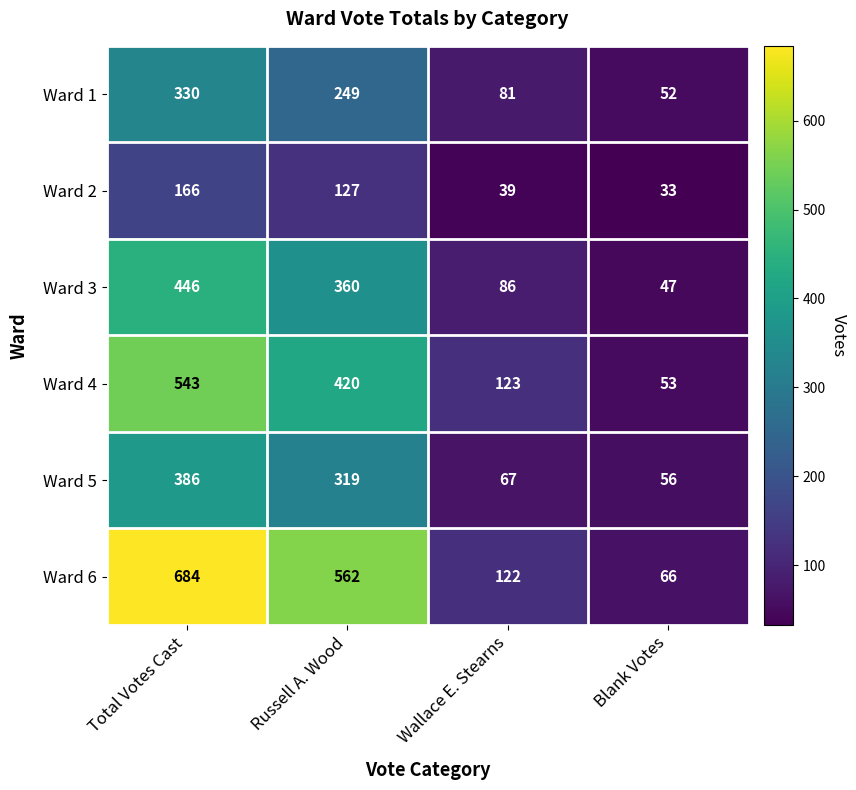

How many data points does each series have?

4